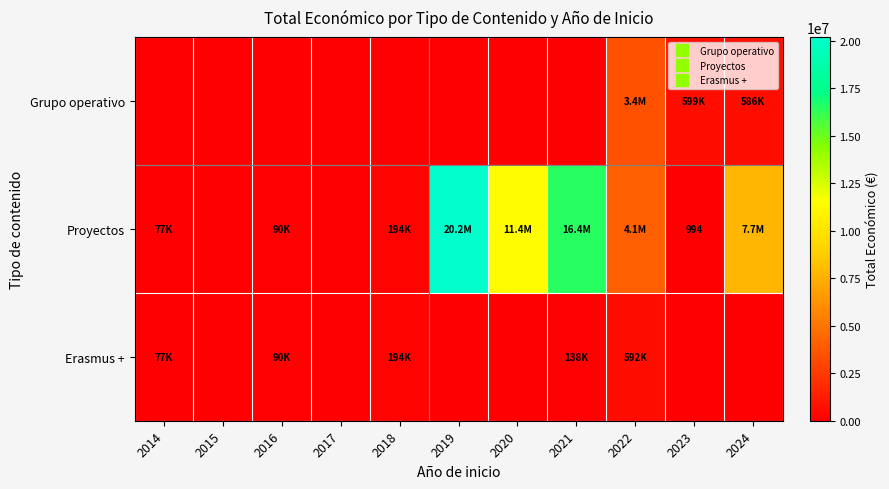

Which label corresponds to the smallest value in the chart?

2014